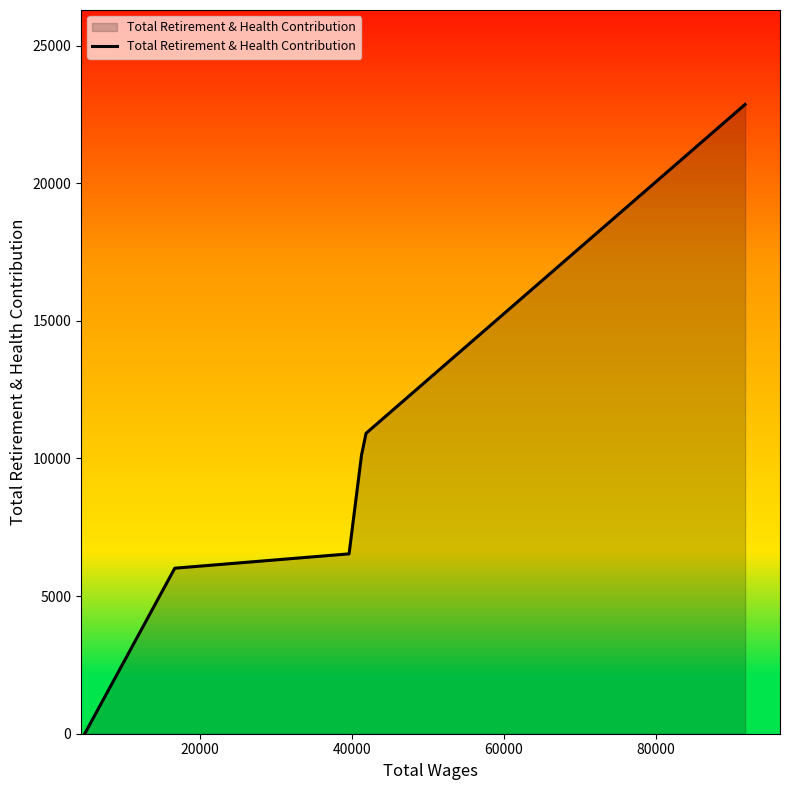

What is the maximum value shown in the chart?

22866